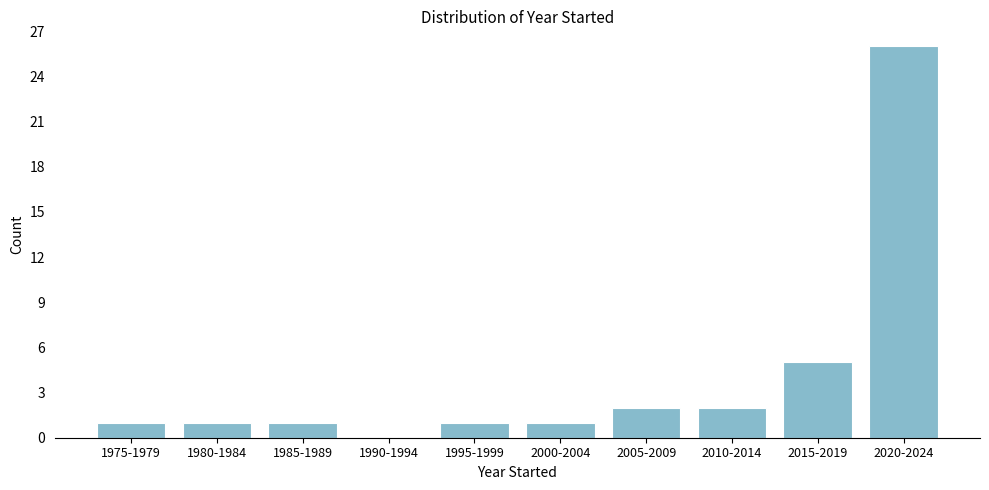

Reading right to left, what are all the values shown in this chart?

2020-2024=26	2015-2019=5	2010-2014=2	2005-2009=2	2000-2004=1	1995-1999=1	1990-1994=0	1985-1989=1	1980-1984=1	1975-1979=1